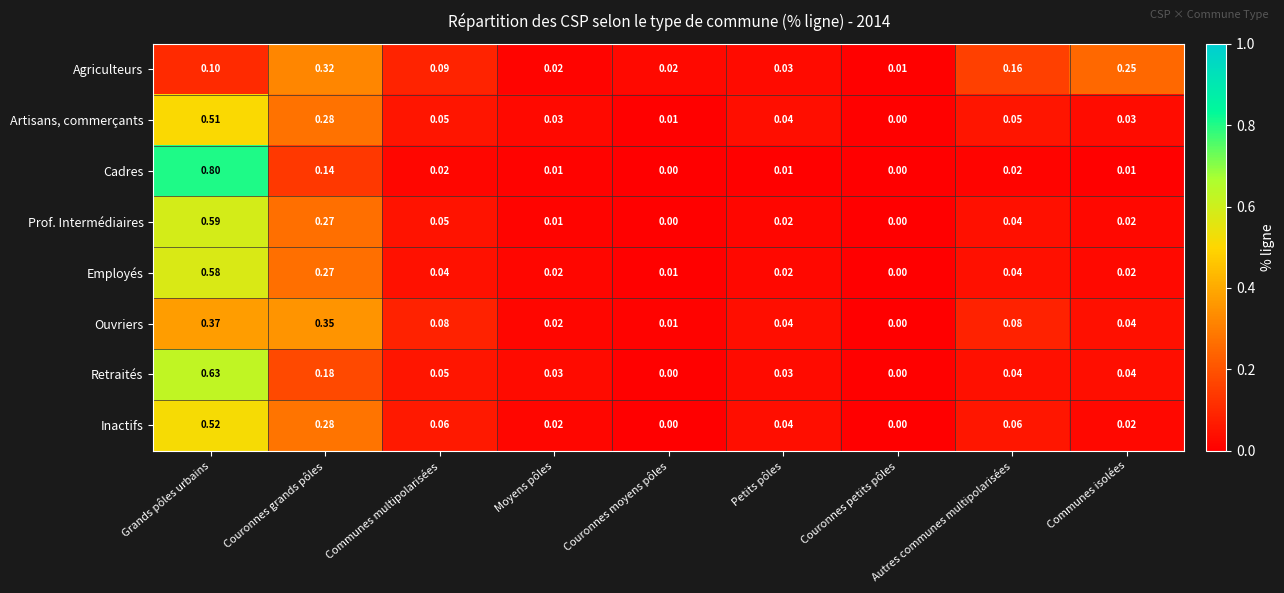

Which series has the largest range (max minus min)?

Cadres